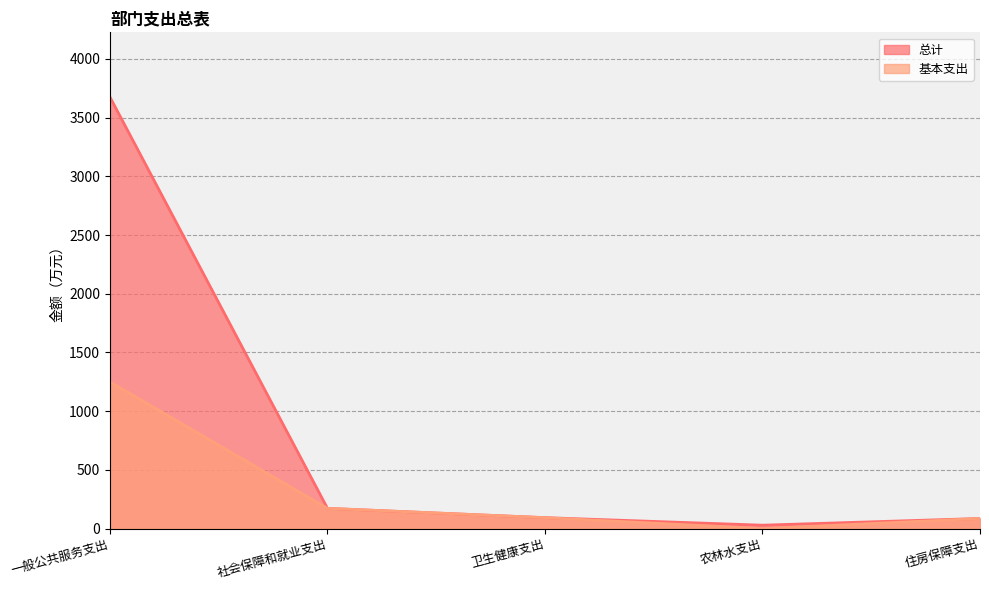

Which series has the largest total across all categories?

总计